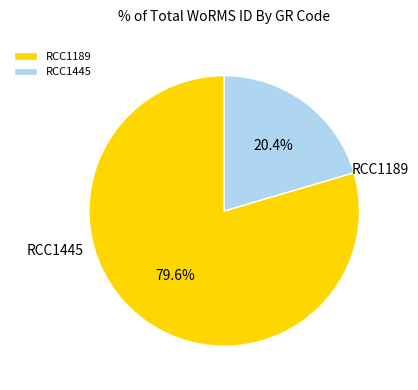

What percentage is the RCC1445 slice, to the nearest percent?

20%